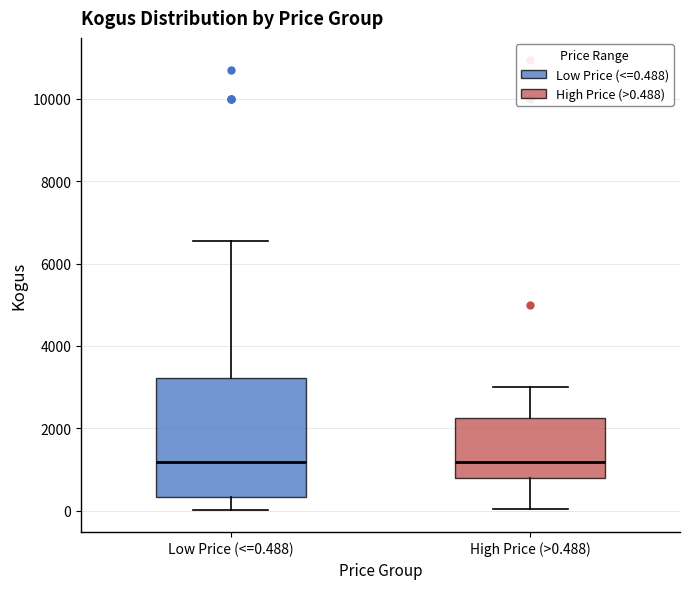

Where is the upper edge of the box for High Price (>0.488) on the y-axis? The values are not printed on the chart, so give them approximately, as read against the axis.

2200